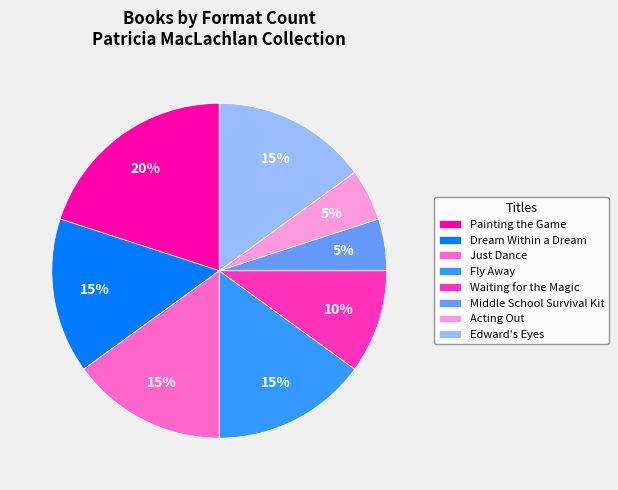

What is the largest slice in the pie chart?

Painting the Game